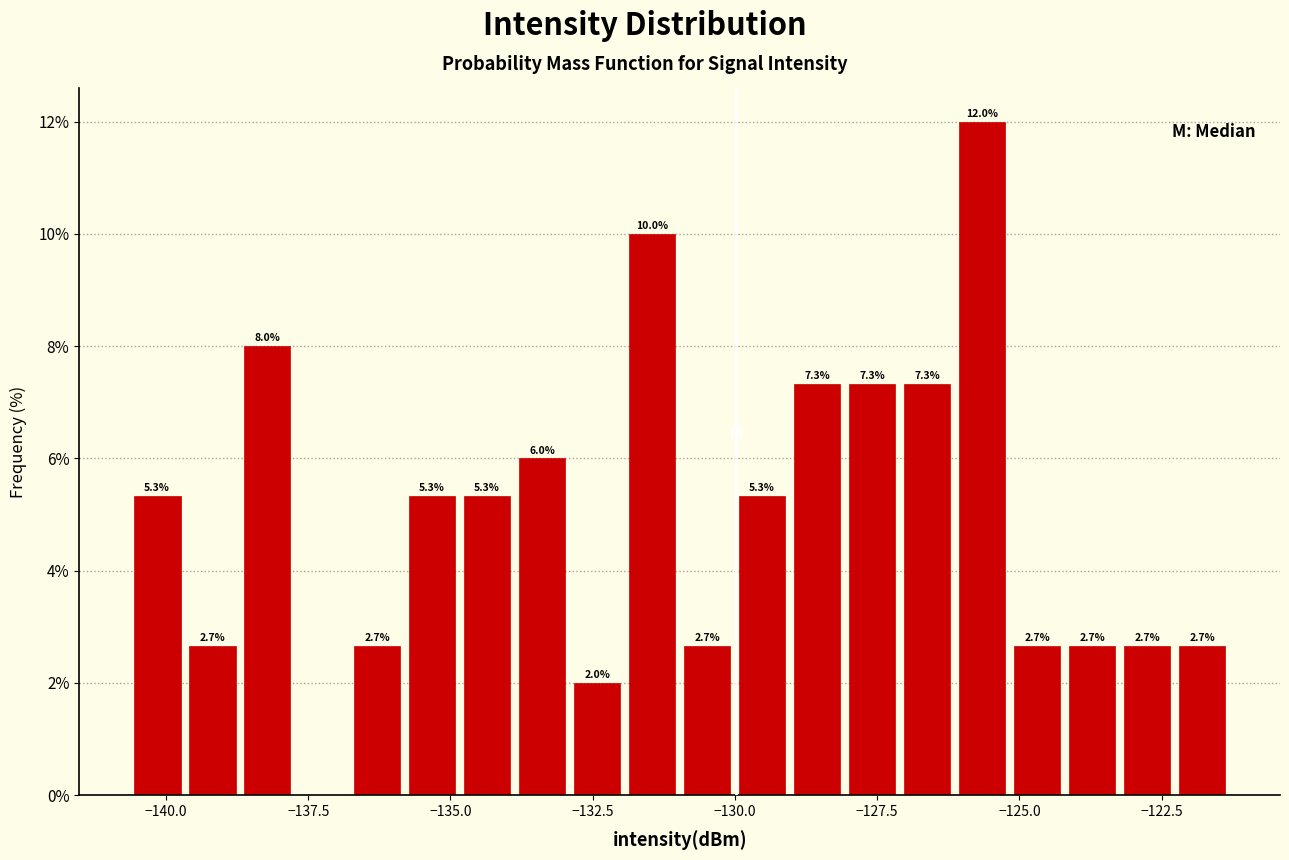

Around what value on the x-axis is the tallest bar? Give the approximate position of its centre, as read against the axis.

-125.5